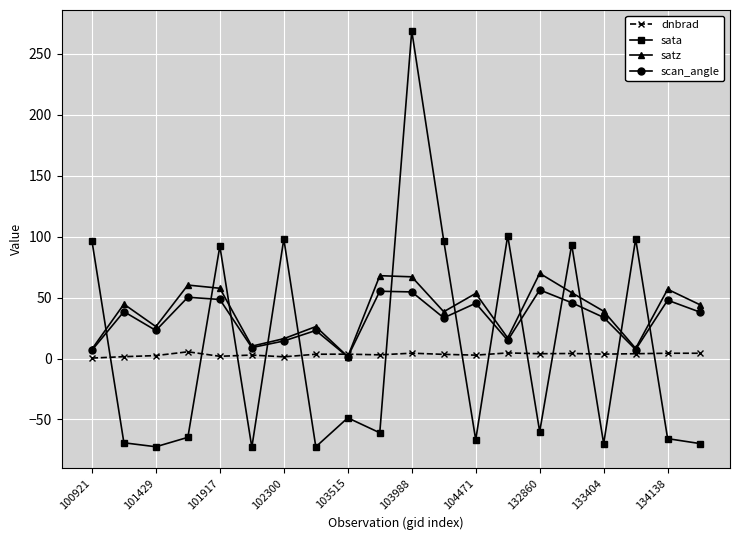

What is the value of the sata point at the 16th from the left?

93.5